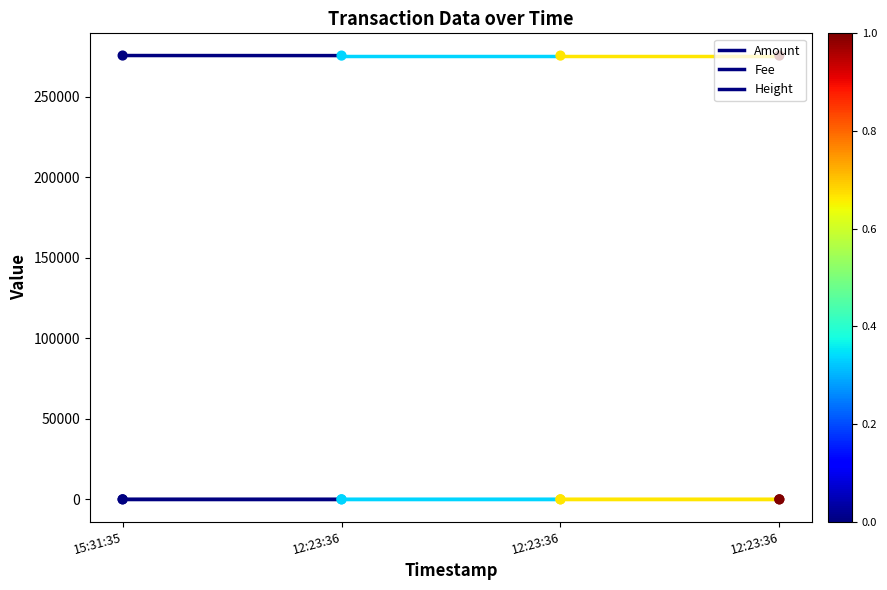

Which series reaches the maximum Y coordinate?

Height